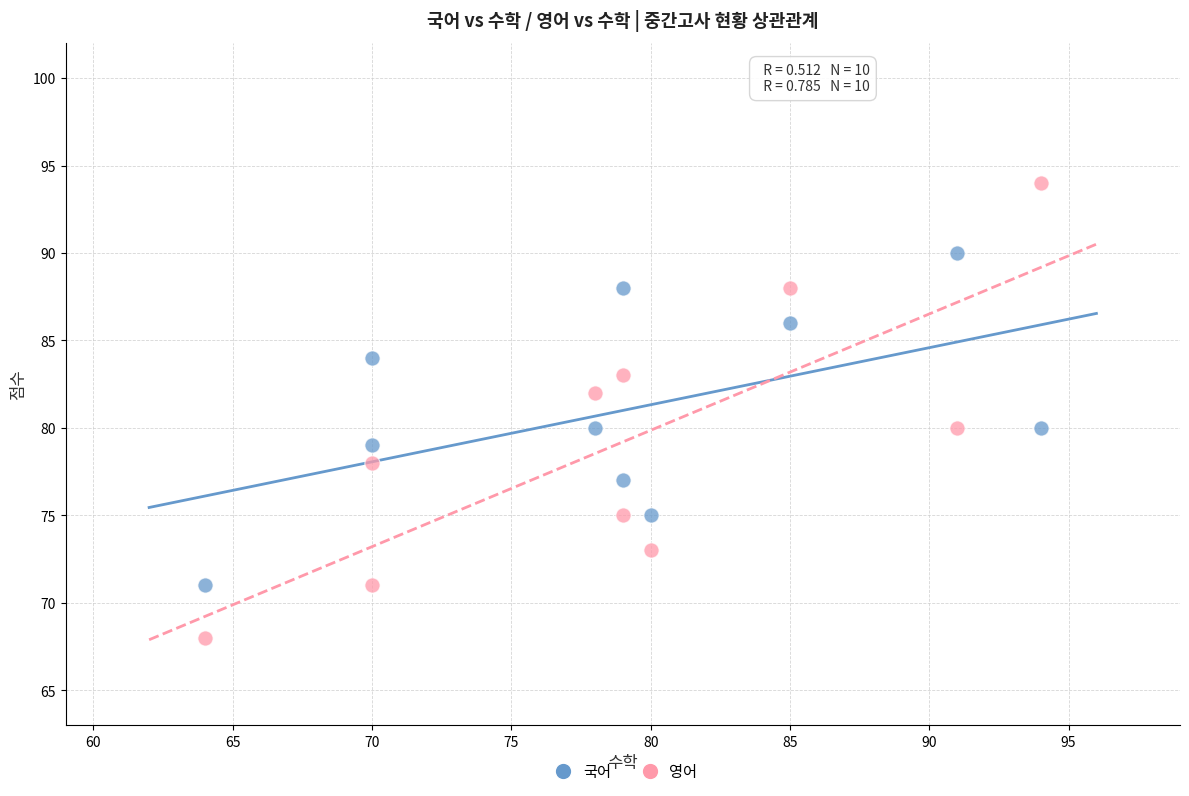

What is the X range (max minus min) for the scatter plot?

30